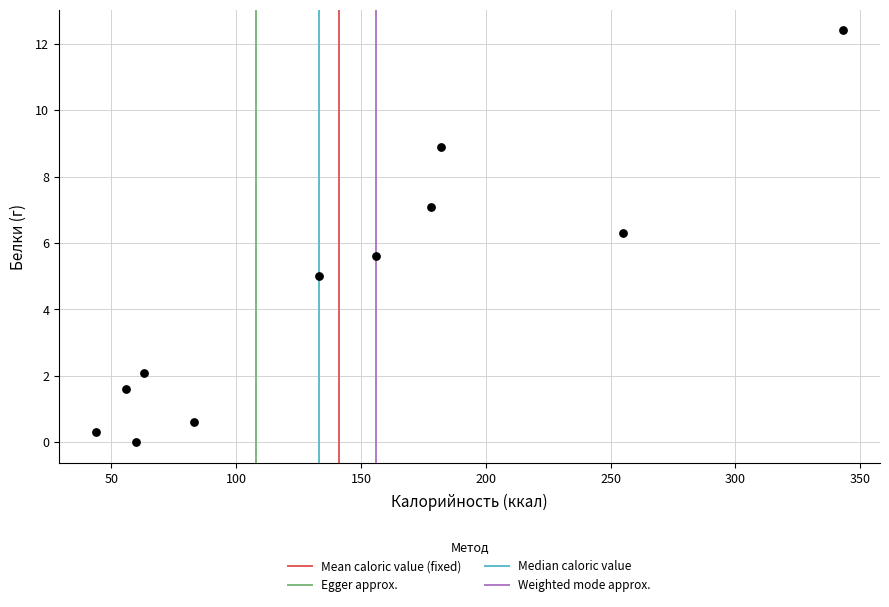

What is the range of Y values (max minus min)?

12.4